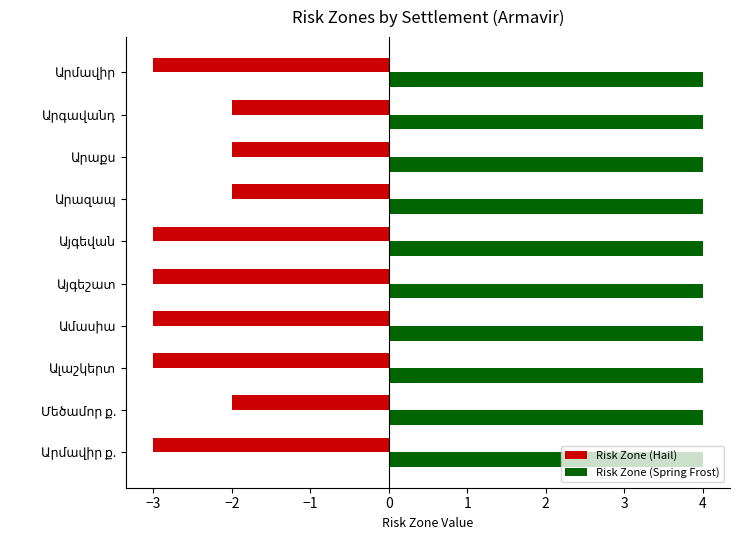

How many values in the Risk Zone (Hail) series exceed -3?

4